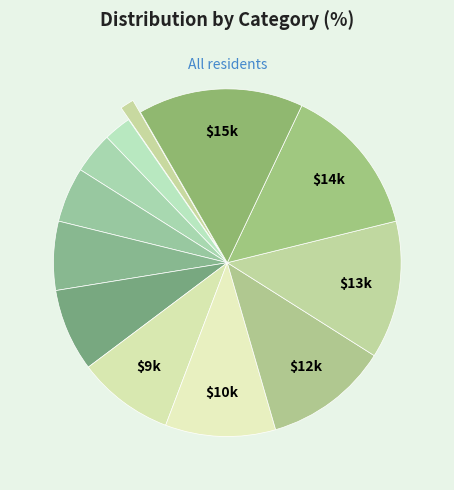

How many segments does this pie chart have?

12